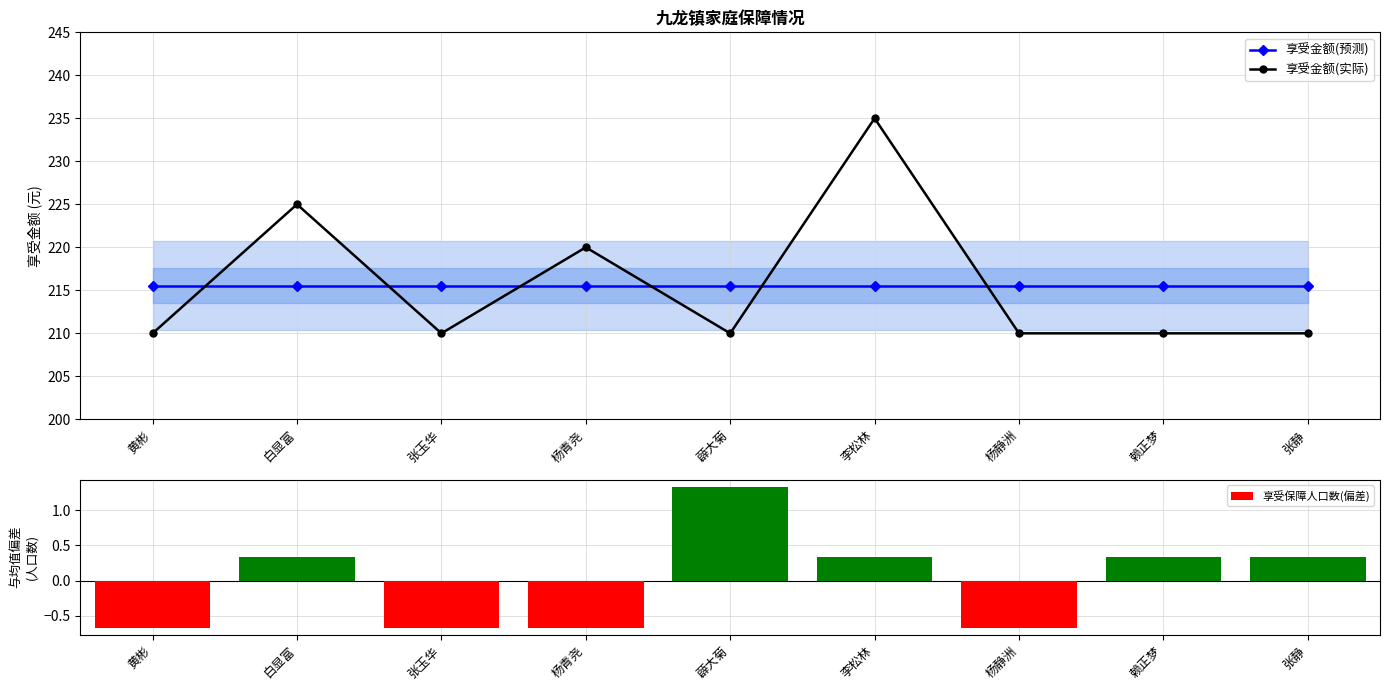

List the series in order of their peak value, highest first.

享受金额(实际), 享受金额(预测), 享受保障人口数(偏差)